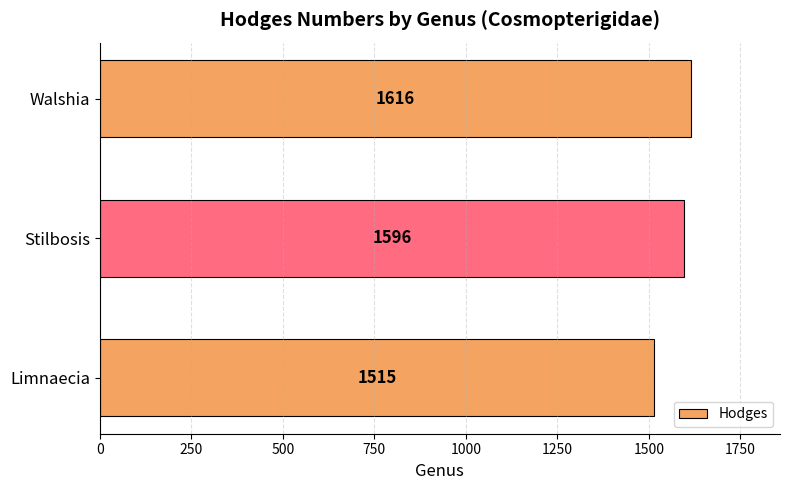

Reading top to bottom, extract all data points from this chart.

Walshia=1616	Stilbosis=1596	Limnaecia=1515